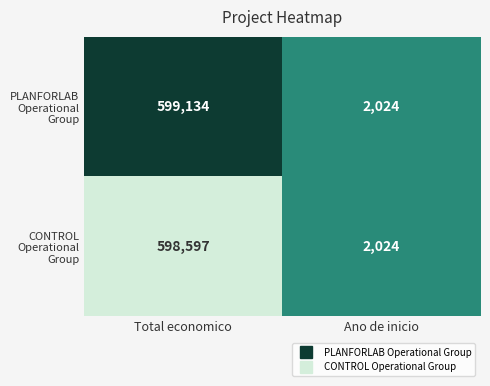

The value of CONTROL Operational Group at Ano de inicio is 953. True or false?

False